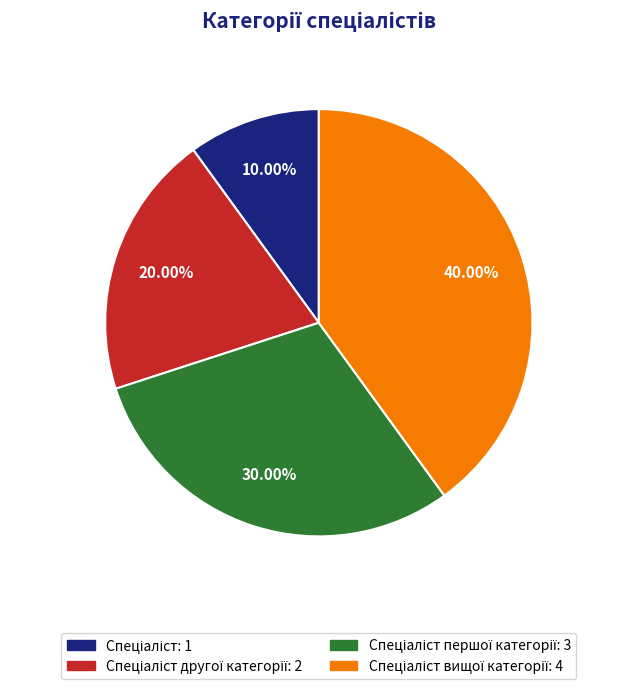

Is there a majority slice in this chart?

No